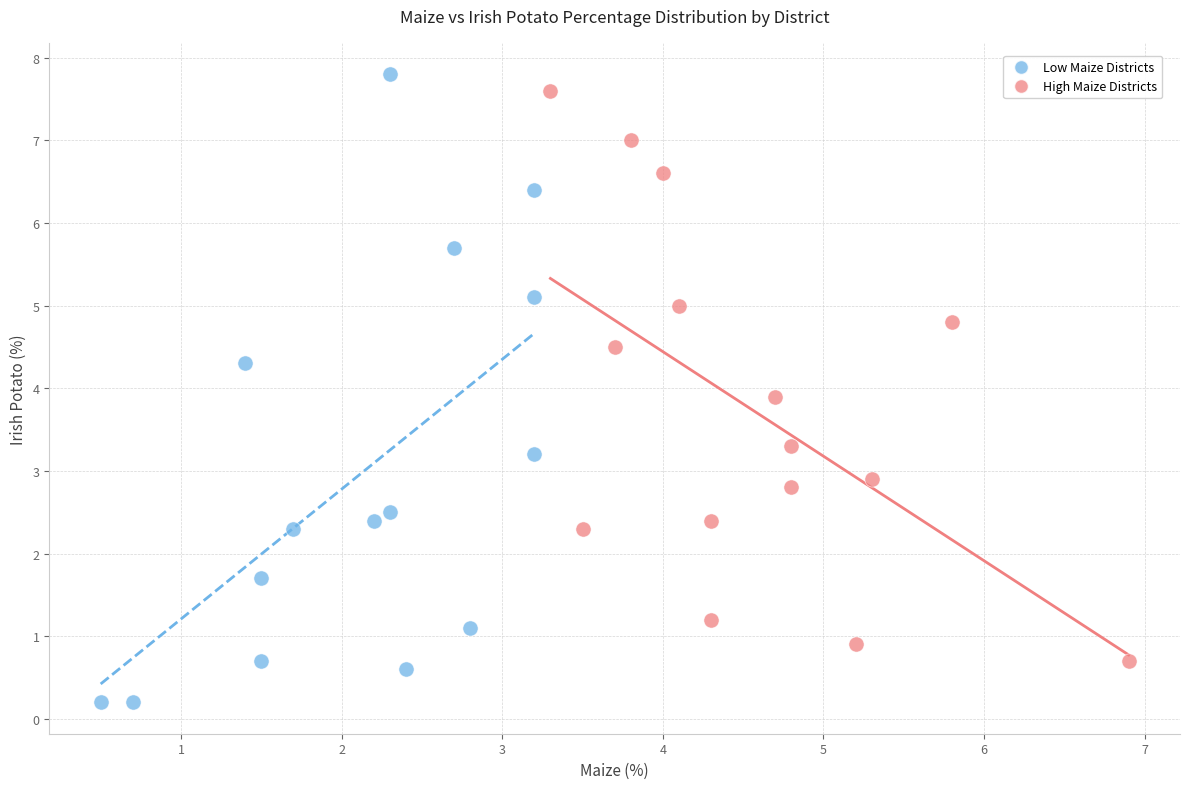

Which series has the largest Y range (max minus min)?

Low Maize Districts